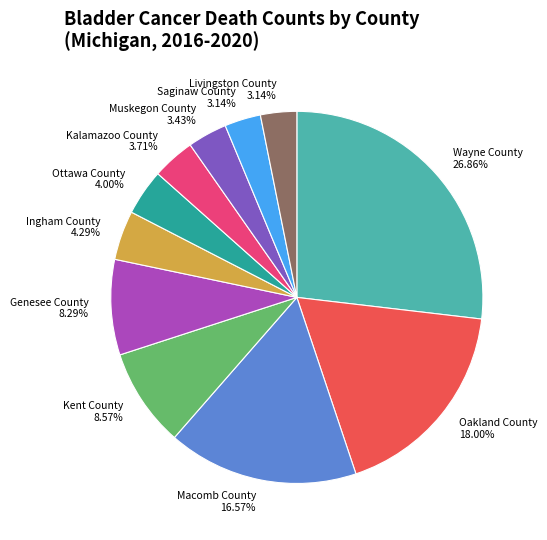

To the nearest percent, what is the average slice percentage?

9%